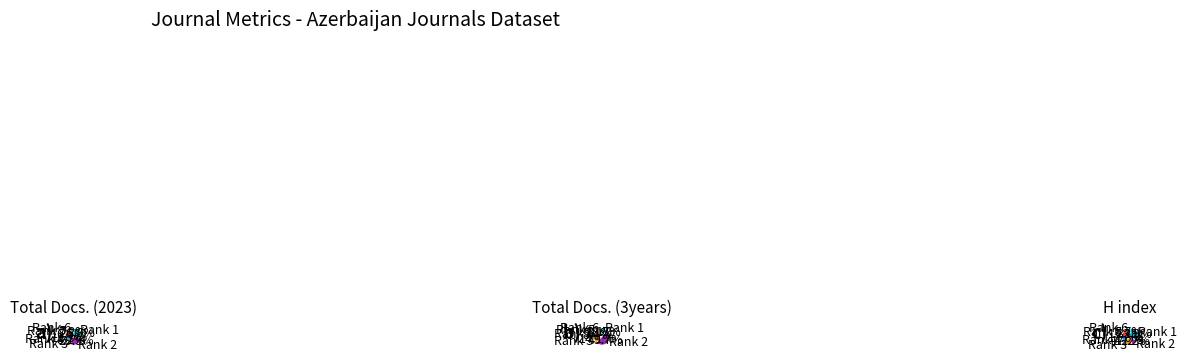

Is there any slice that represents more than half of the pie?

No